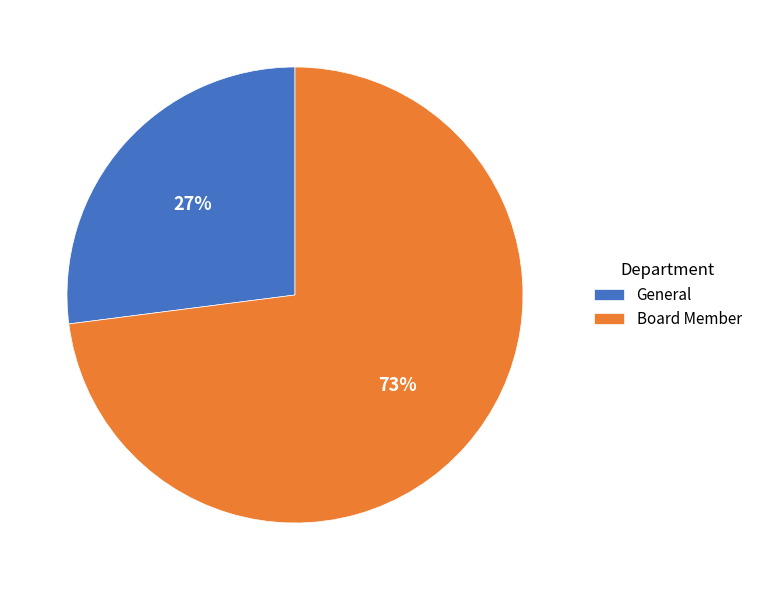

Which category has the smallest portion of the pie?

General